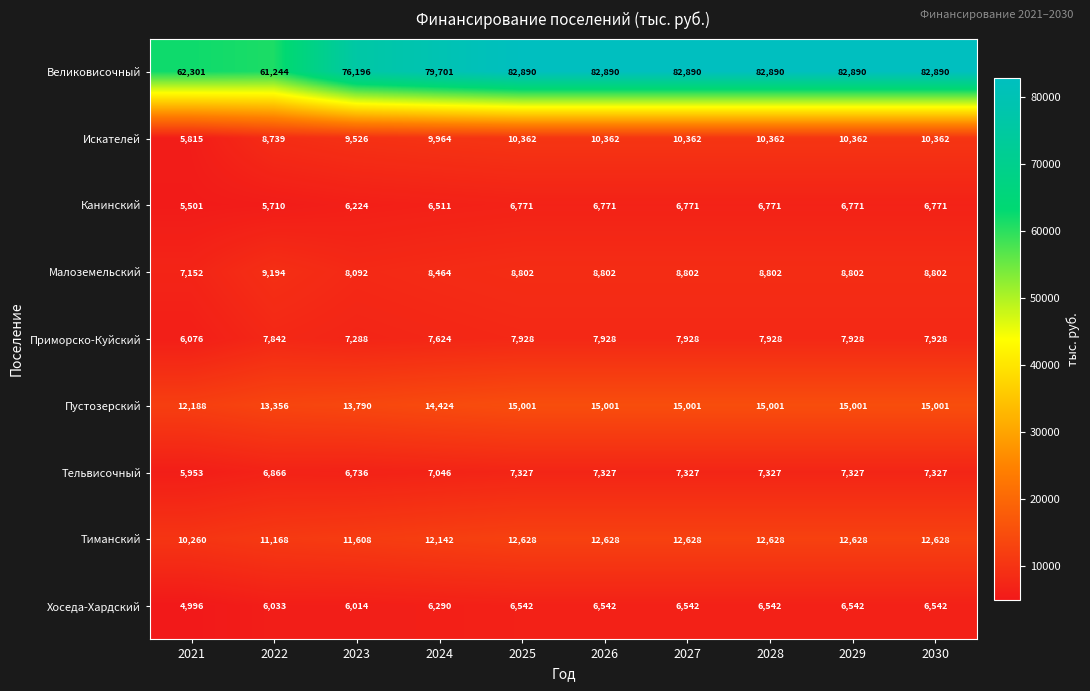

Rank the series at 2027 from lowest to highest value.

Хоседа-Хардский, Канинский, Тельвисочный, Приморско-Куйский, Малоземельский, Искателей, Тиманский, Пустозерский, Великовисочный